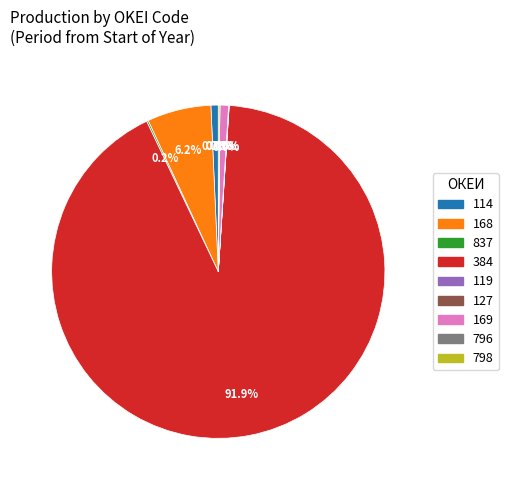

Which category has the biggest portion of the pie?

384